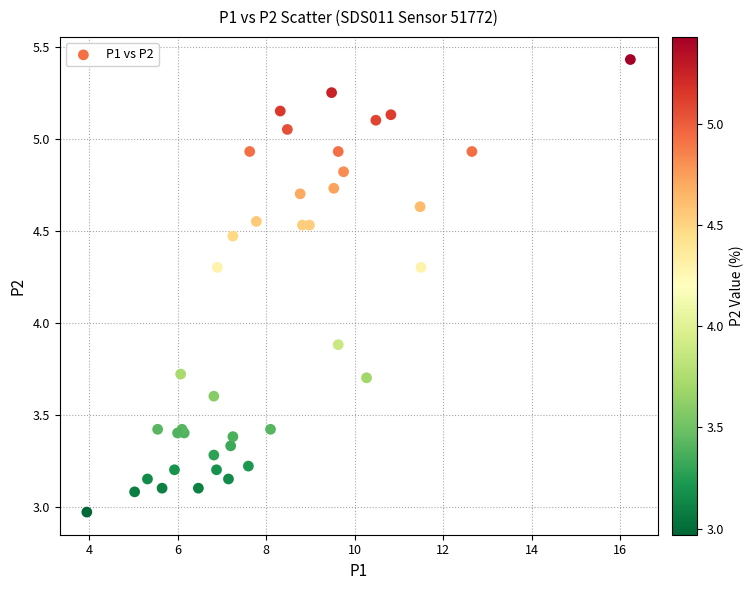

What Y value in the scatter plot is closest to 4?

3.9